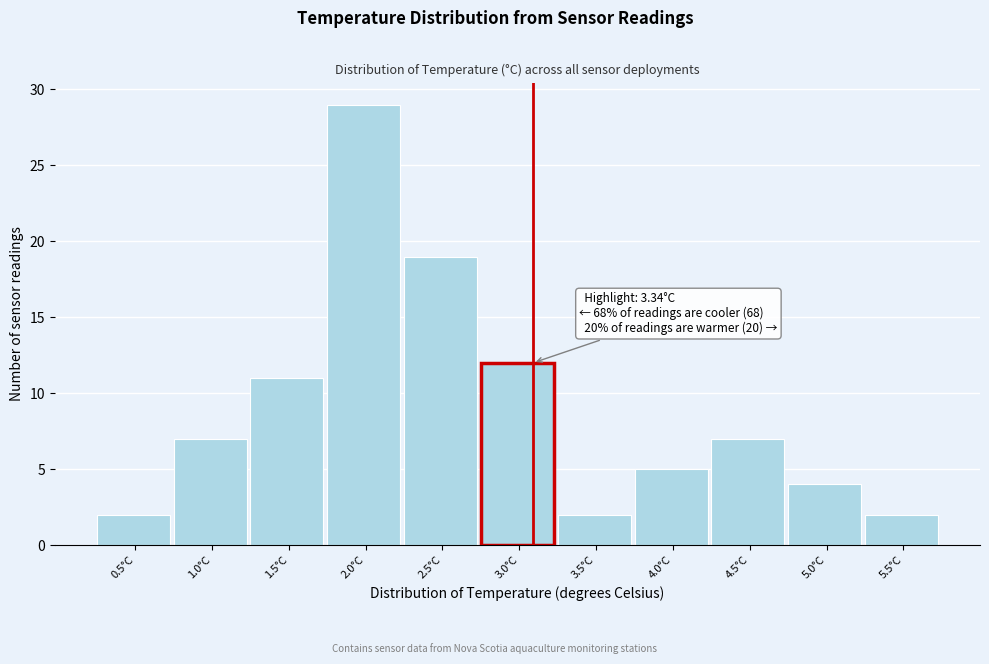

Reading right to left, transcribe all the data shown in this chart.

5.5°C=2	5.0°C=4	4.5°C=7	4.0°C=5	3.5°C=2	3.0°C=12	2.5°C=19	2.0°C=29	1.5°C=11	1.0°C=7	0.5°C=2